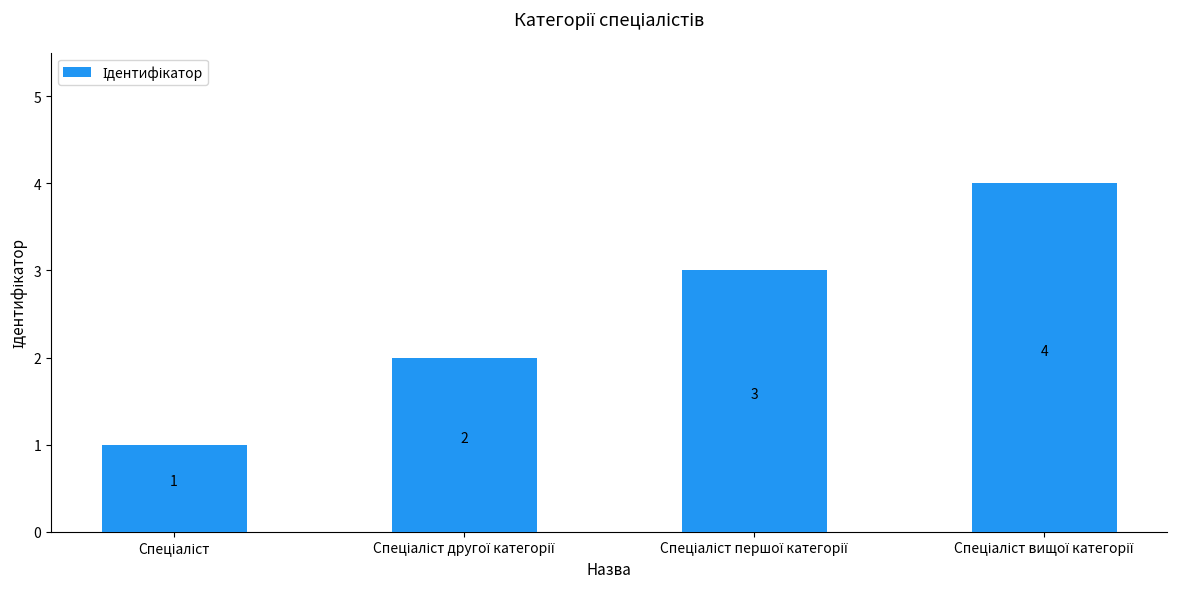

What is the difference between the maximum and minimum values?

3